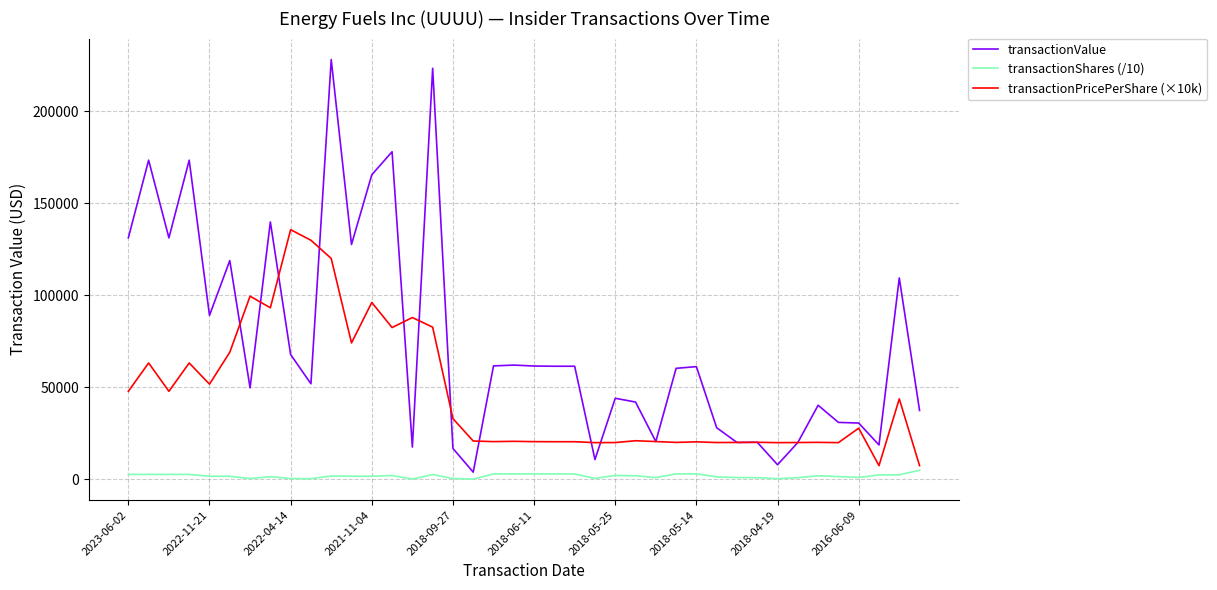

What is the lowest value of the transactionPricePerShare (×10k) series?

7500.0